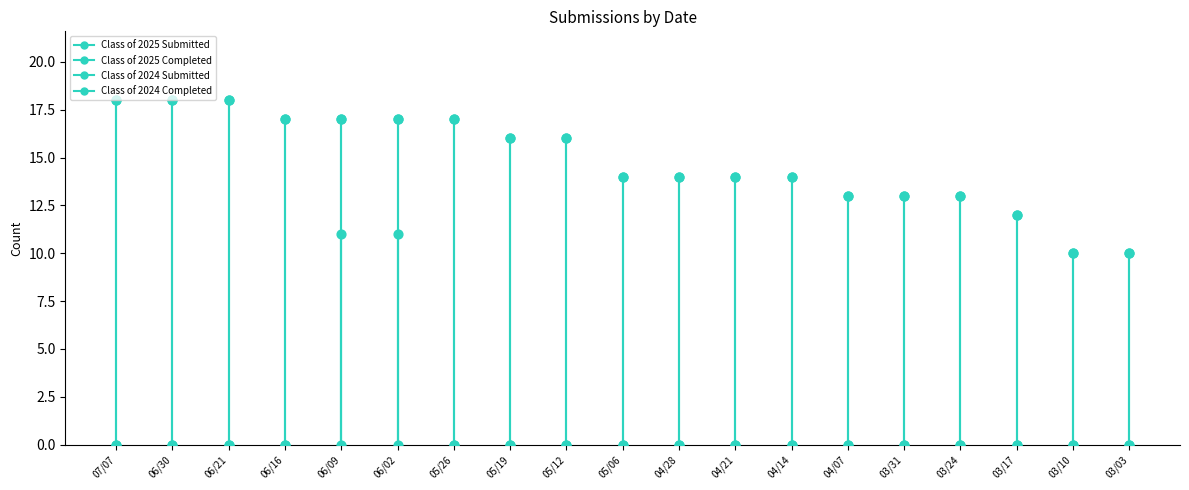

What are all the series names shown in the legend?

Class of 2025 Submitted, Class of 2025 Completed, Class of 2024 Submitted, Class of 2024 Completed